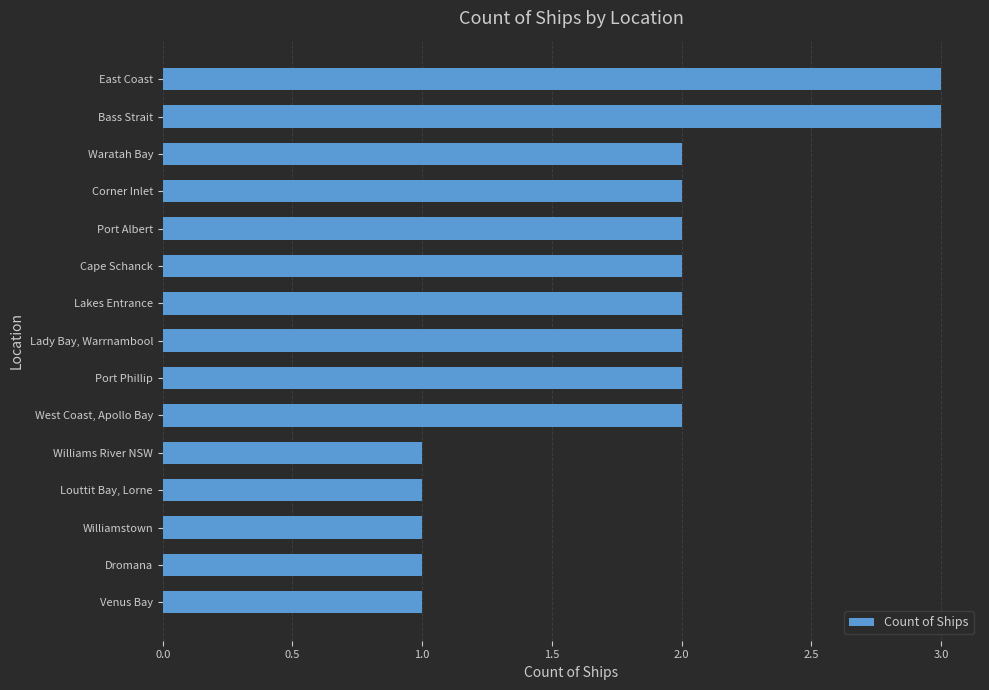

How many values are below 2?

5